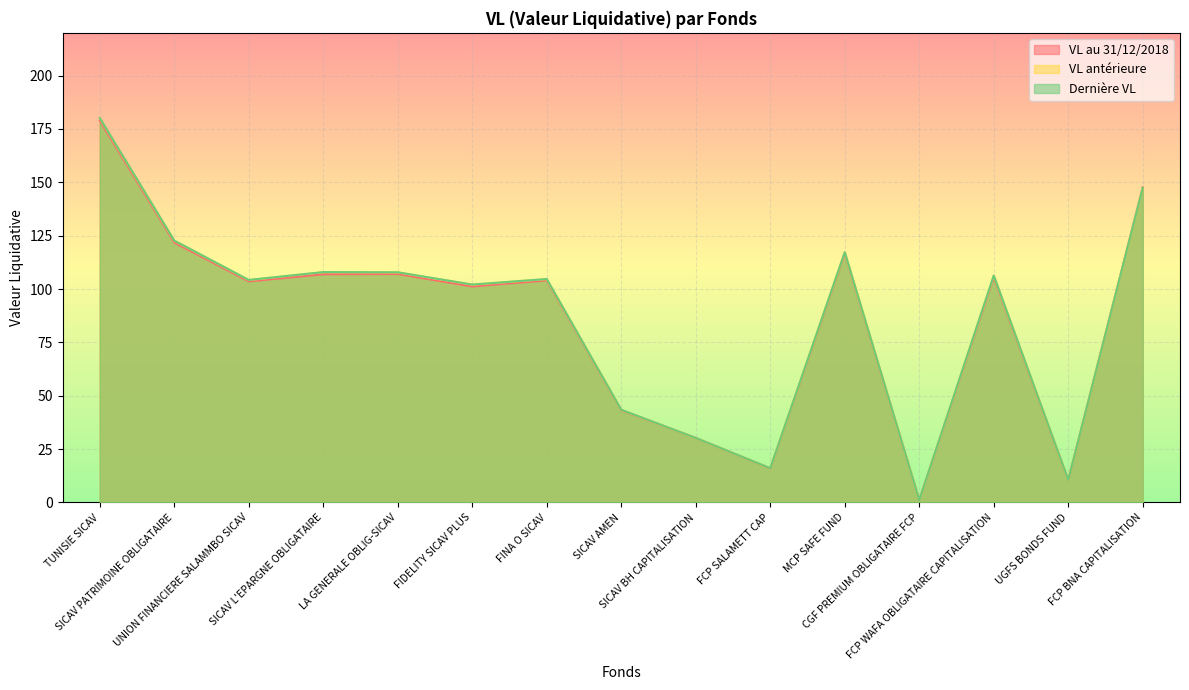

At which label is VL au 31/12/2018 closest to 90?

FIDELITY SICAV PLUS